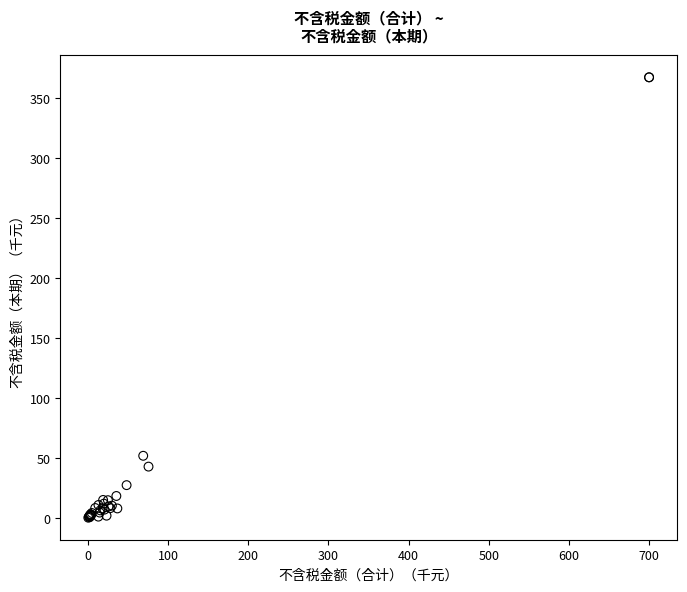

What Y value in the scatter plot is closest to 184?

52.2